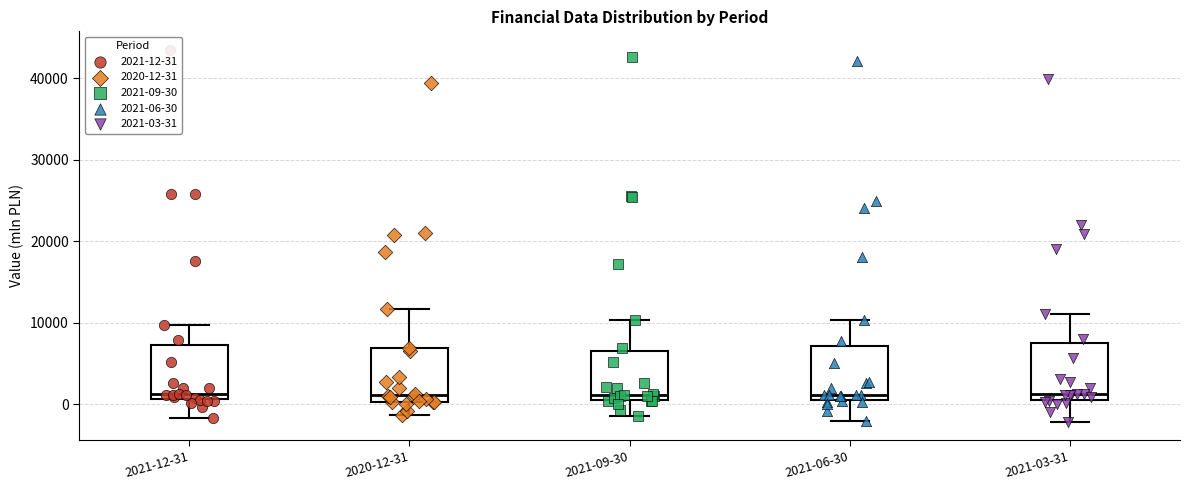

Reading left to right, read every box against the y-axis: the position of its median line, the range the box covers, and the ends of its whiskers. The values are not printed on the chart, so give them approximately, as read against the axis.

2021-12-31: median 1000 (just above the box's lower edge), box 1000 to 7000, whiskers -2000 to 10000
2020-12-31: median 1000, box 0 to 7000, whiskers -1000 to 12000
2021-09-30: median 1000 (just above the box's lower edge), box 1000 to 6000, whiskers -1000 to 10000
2021-06-30: median 1000 (just above the box's lower edge), box 1000 to 7000, whiskers -2000 to 10000
2021-03-31: median 1000, box 0 to 7000, whiskers -2000 to 11000